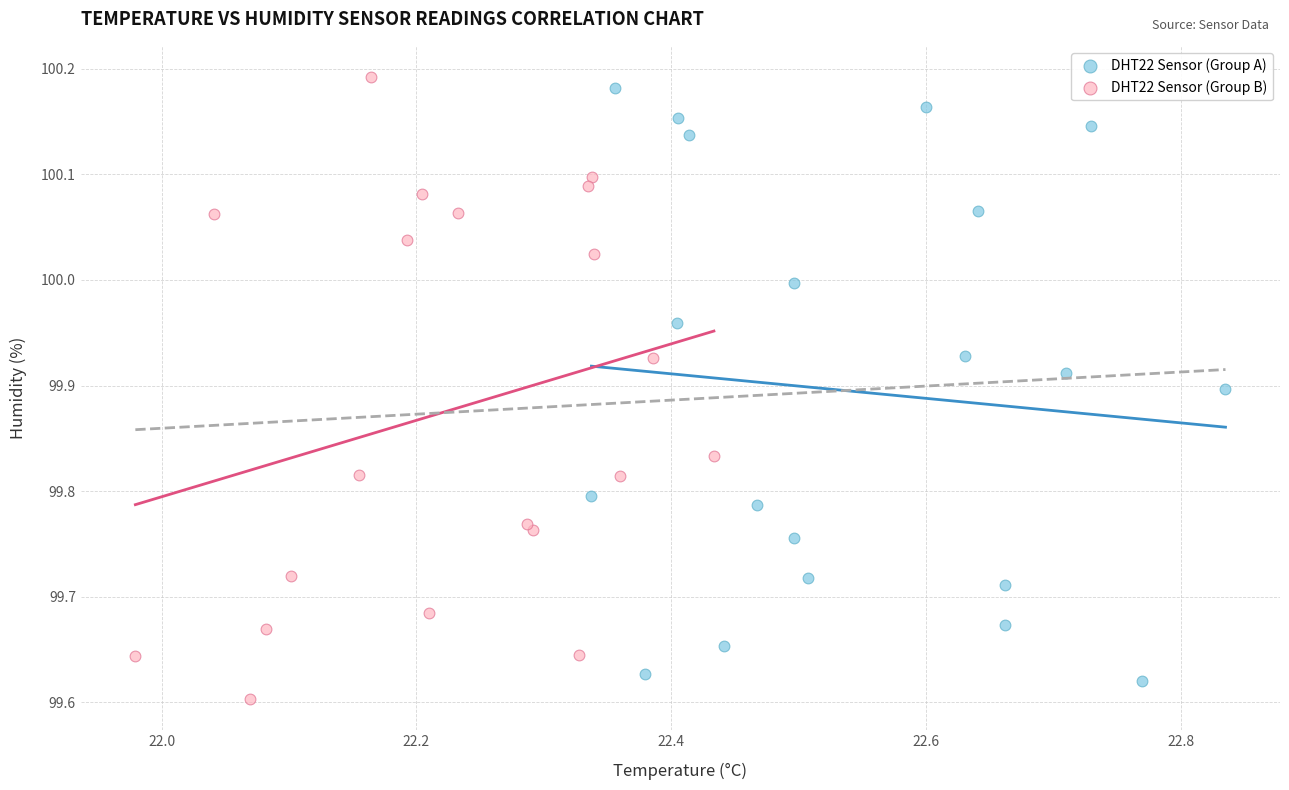

Which series contains the lowest Y value?

DHT22 Sensor (Group B)